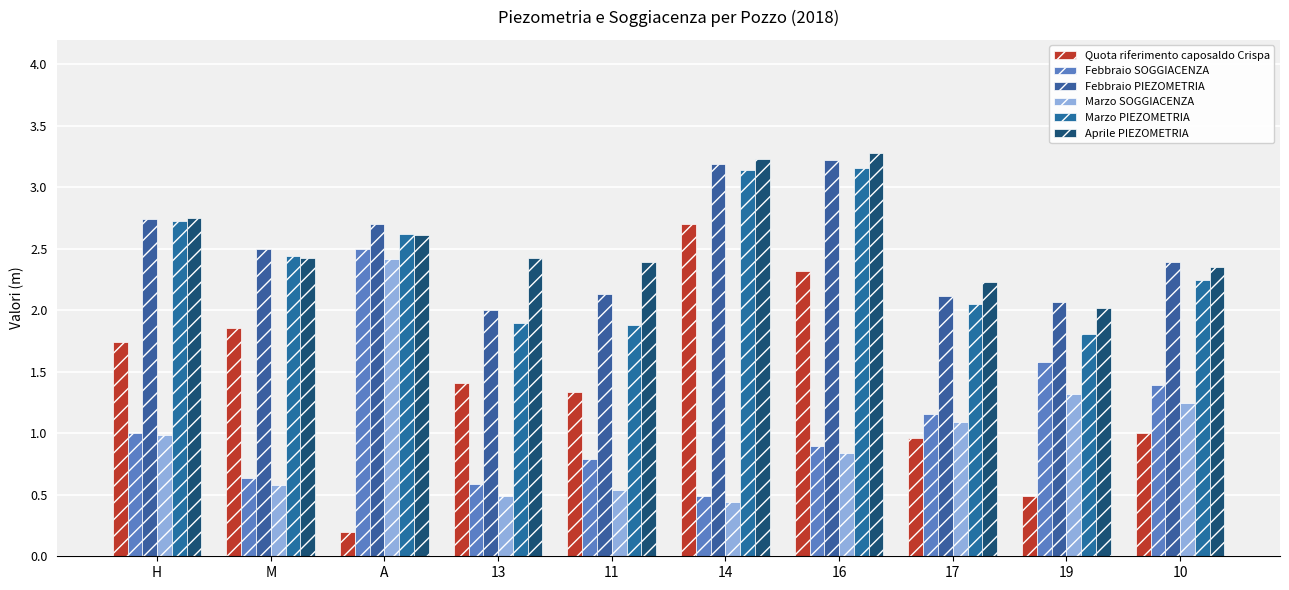

At how many categories does at least one series exceed 2?

10